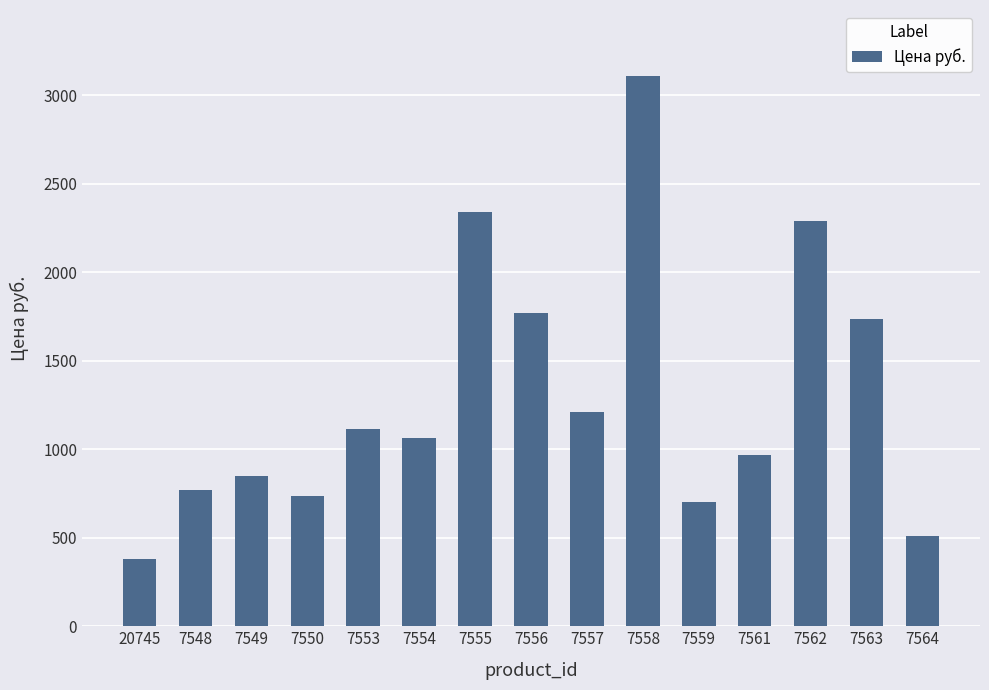

What is the change in value from 20745 to 7558?

+2726.2